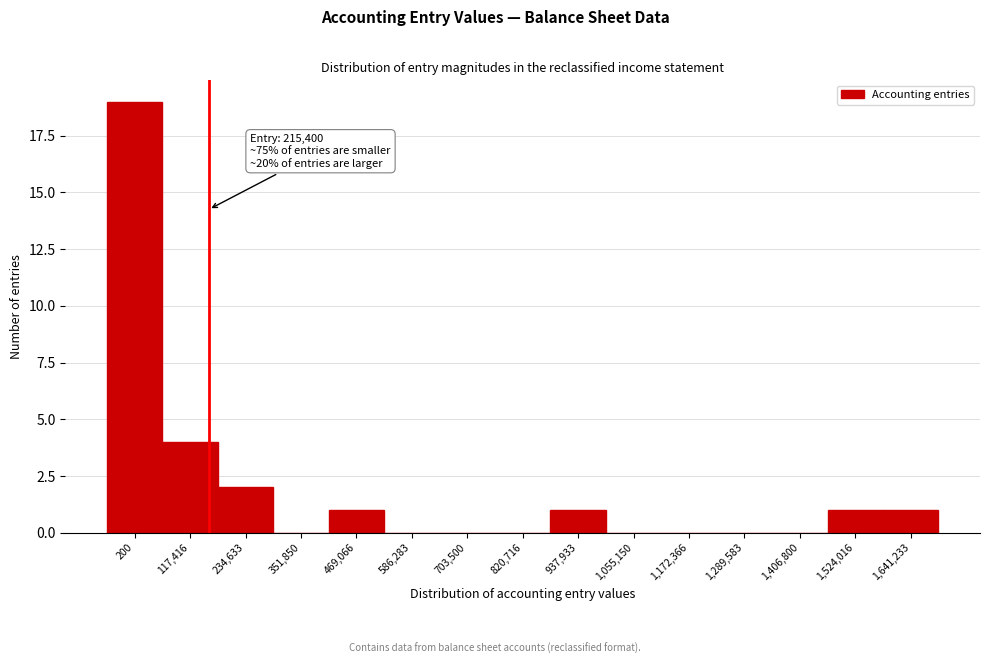

Reading left to right, transcribe all the data shown in this chart.

200=19	117,416=4	234,633=2	351,850=0	469,066=1	586,283=0	703,500=0	820,716=0	937,933=1	1,055,150=0	1,172,366=0	1,289,583=0	1,406,800=0	1,524,016=1	1,641,233=1